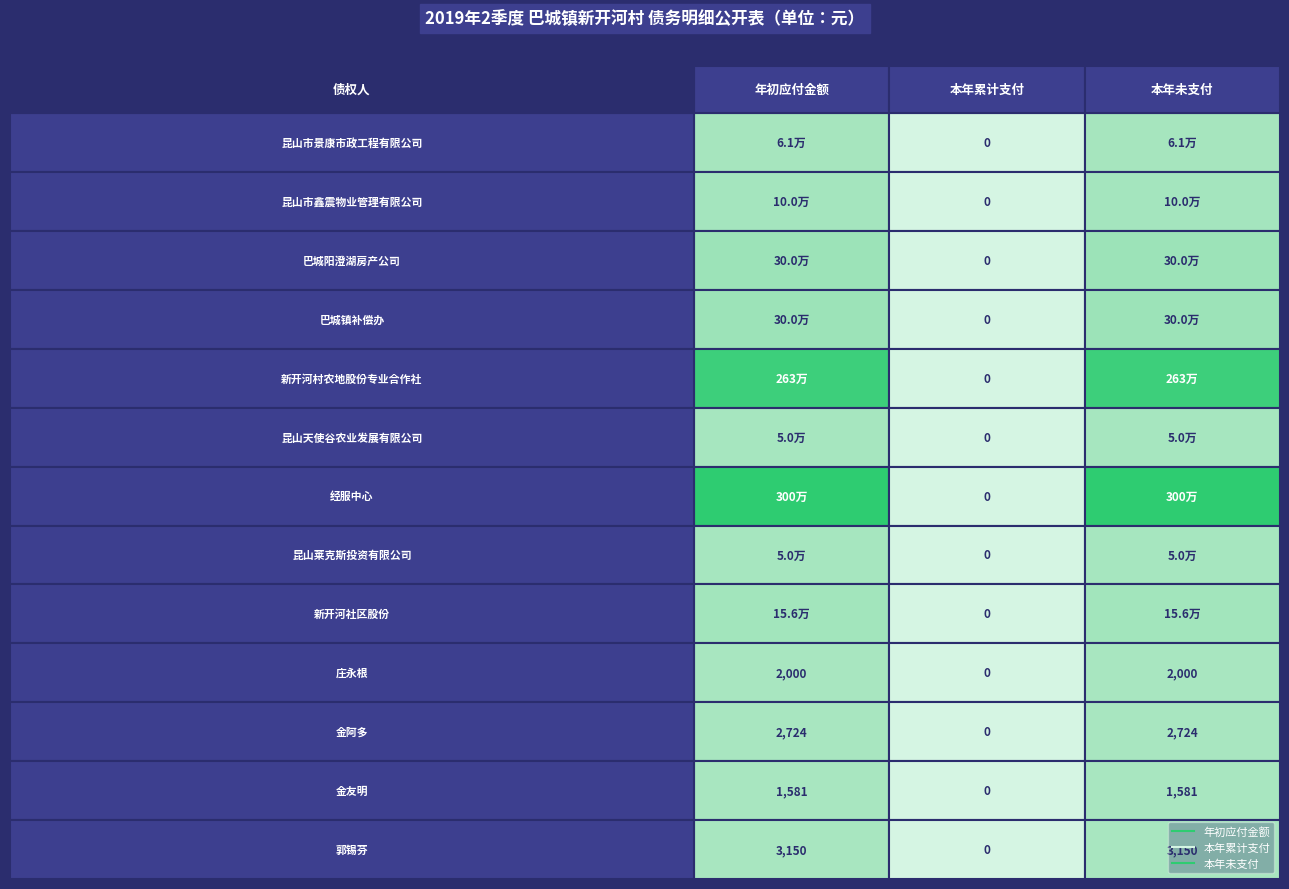

How many positive values does the 郭锡芬 series have?

2